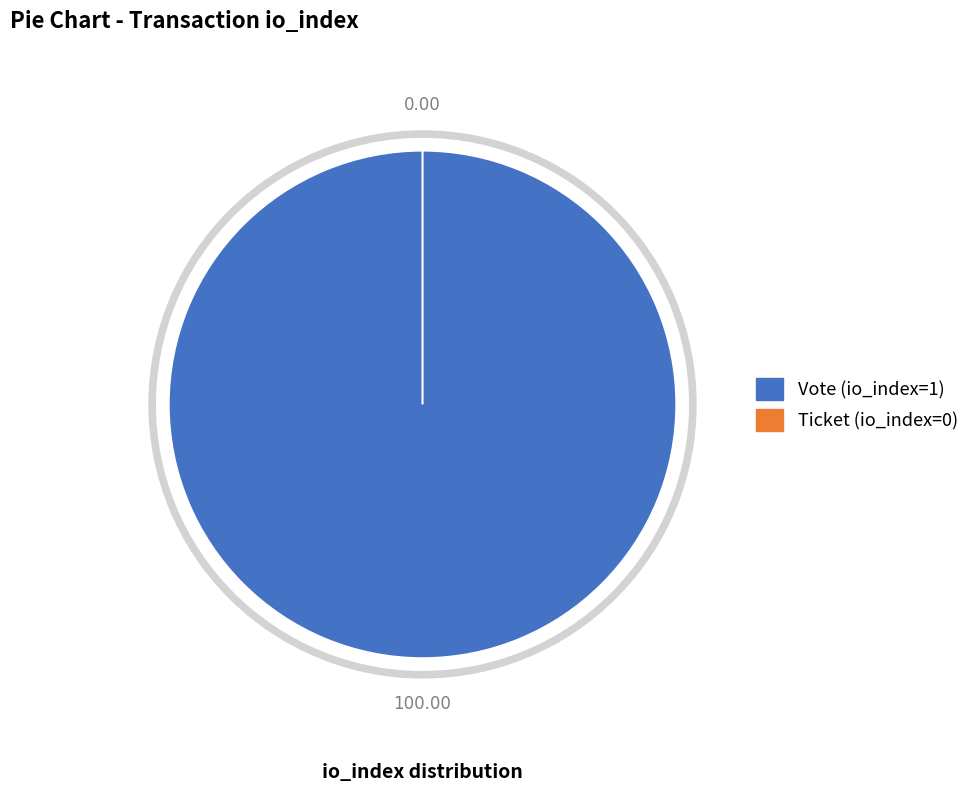

Which slice is the largest?

Vote (io_index=1)